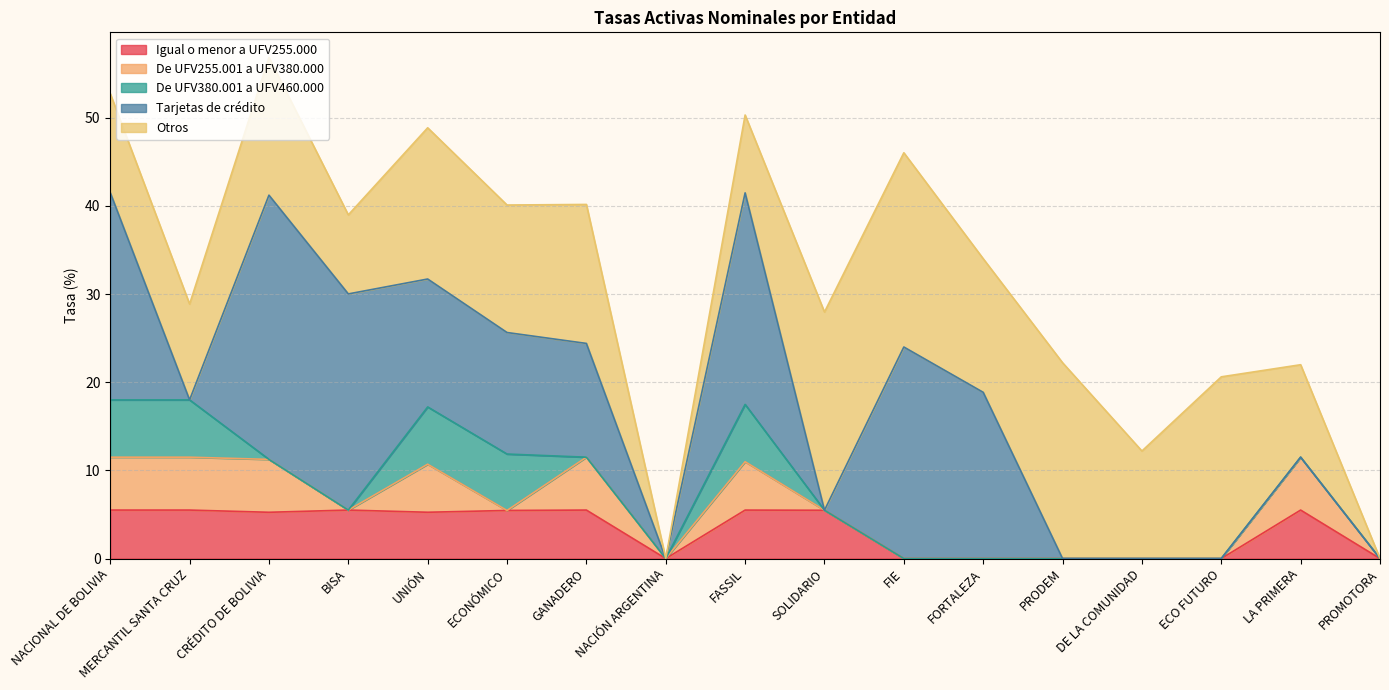

What is the label of the 11th point from the left?

FIE